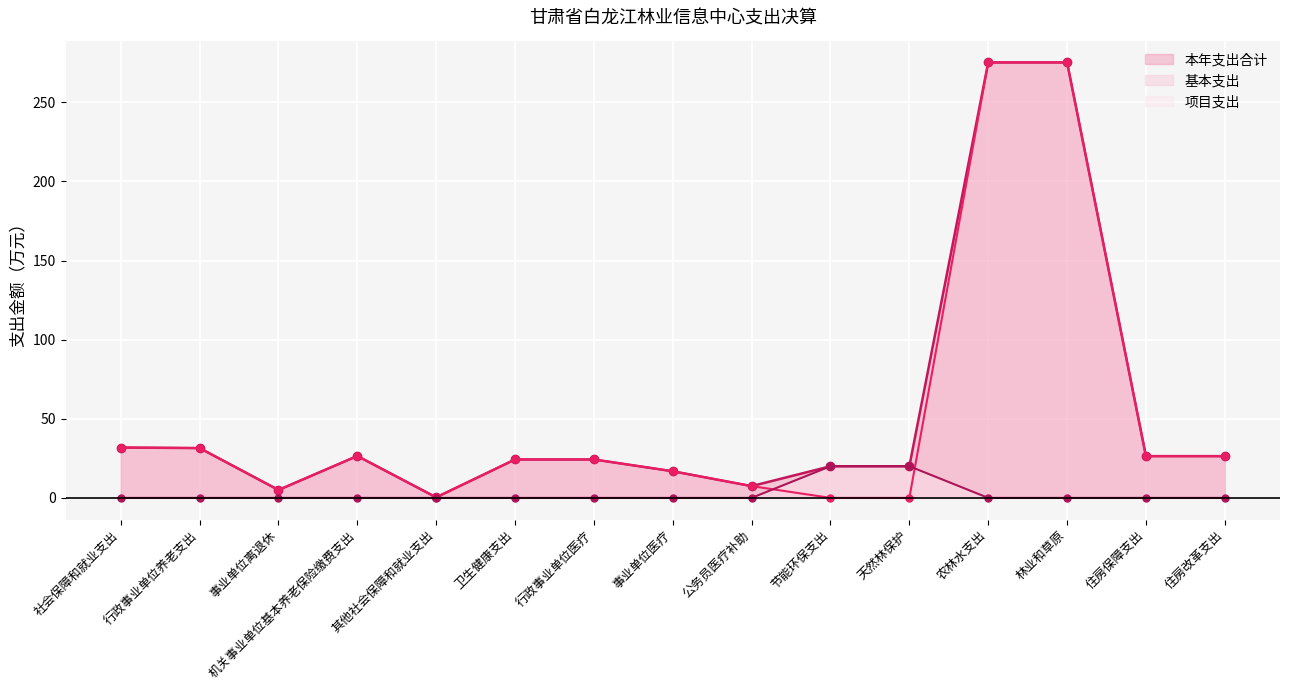

True or false: 项目支出 and 本年支出合计 cross at least once.

False